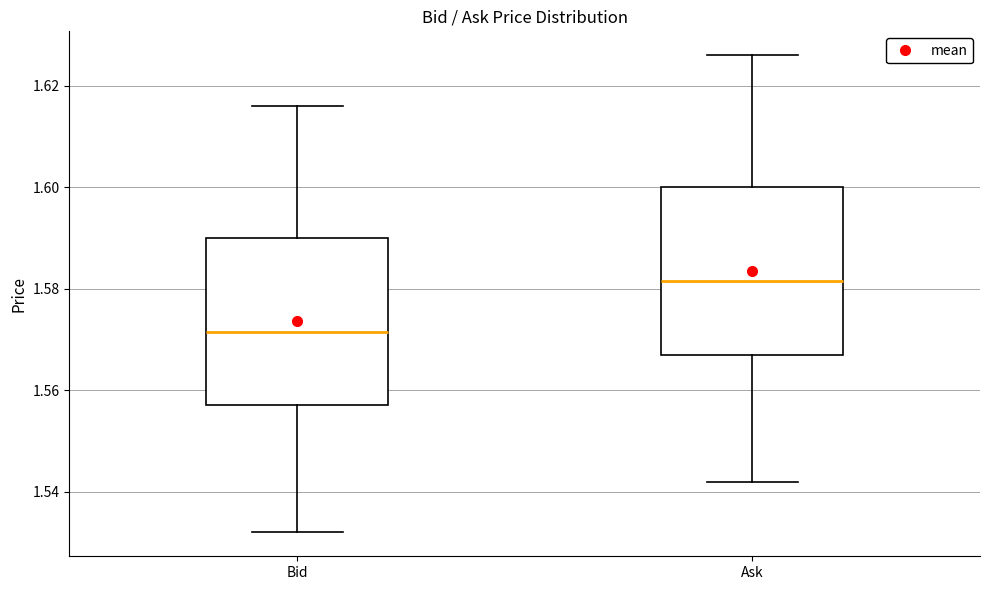

Where does the median line of the box for Ask sit on the y-axis? The values are not printed on the chart, so give them approximately, as read against the axis.

1.582